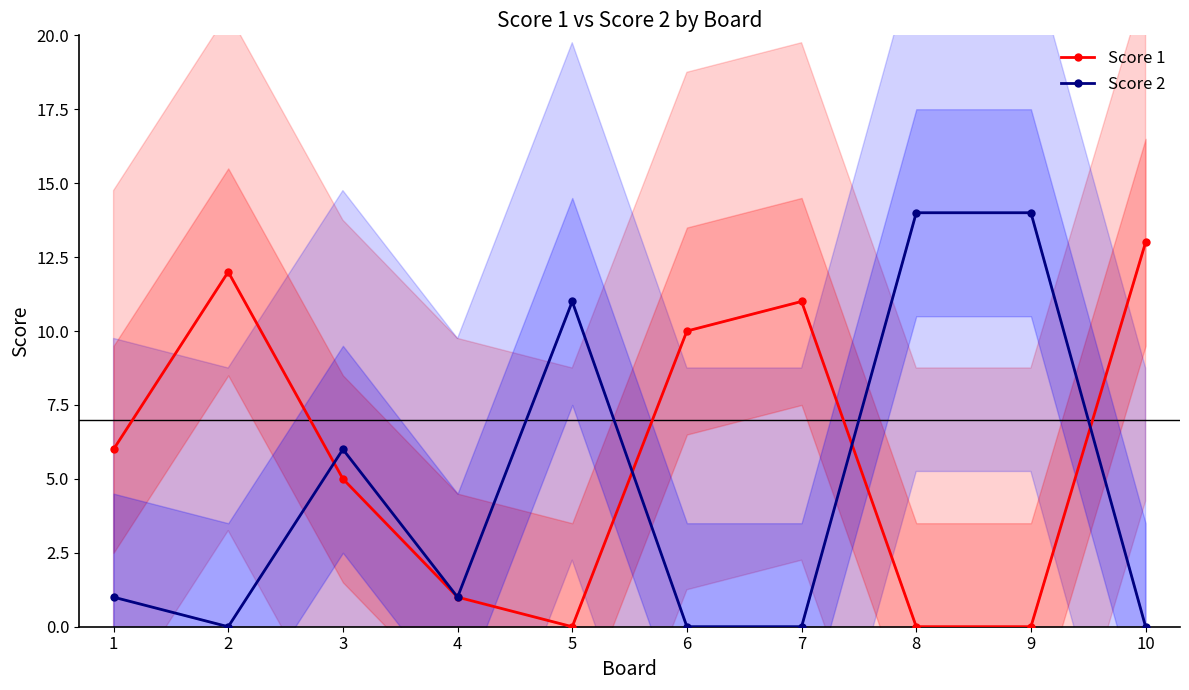

Between 8 and 10, which series saw the biggest shift?

Score 2